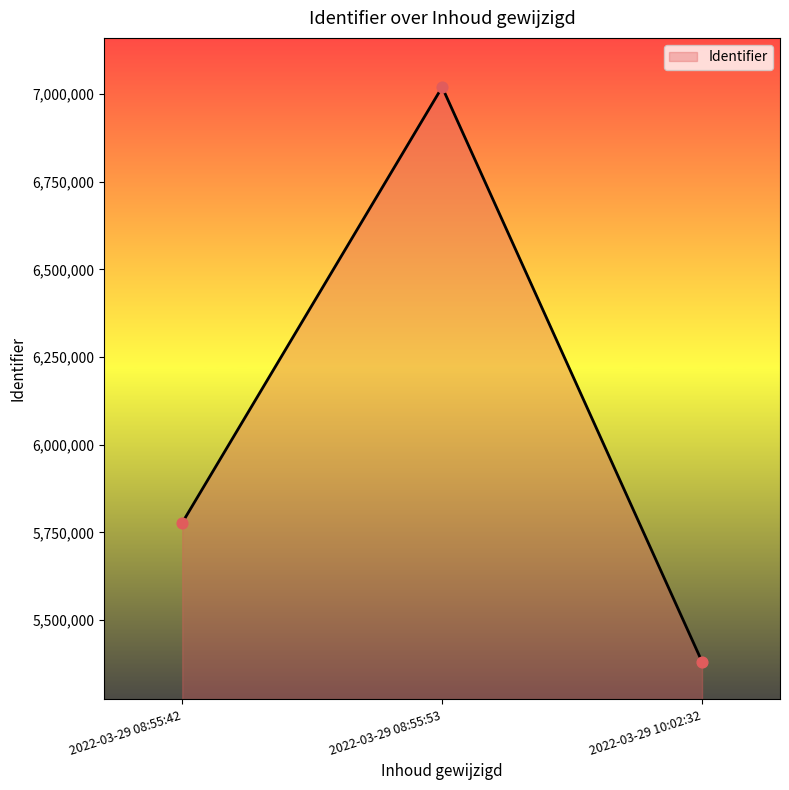

Approximately how many times larger is the value at 2022-03-29 08:55:42 compared to 2022-03-29 10:02:32?

1.1